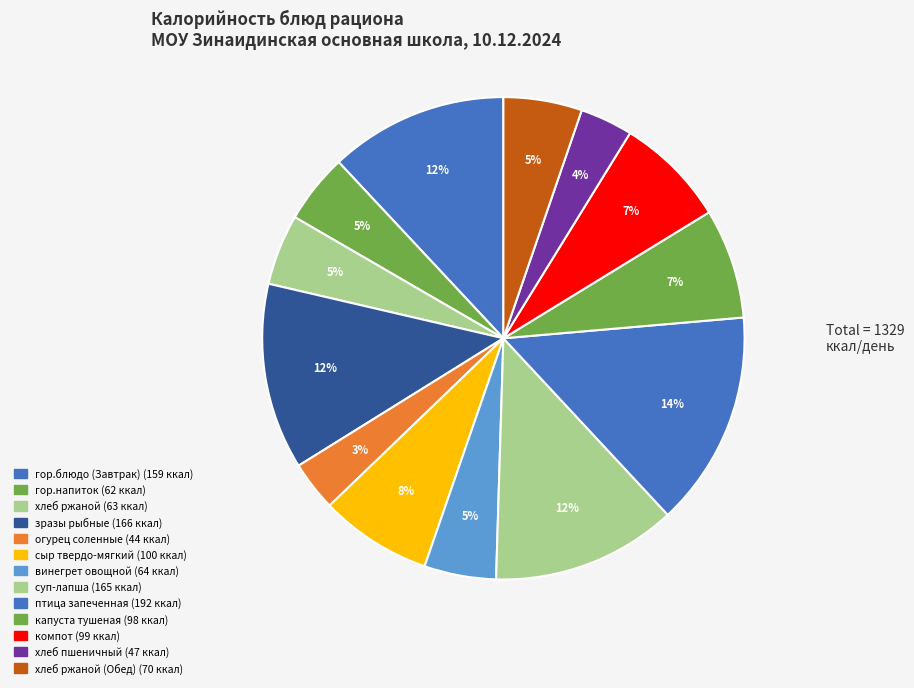

Which slice is the largest?

птица запеченная